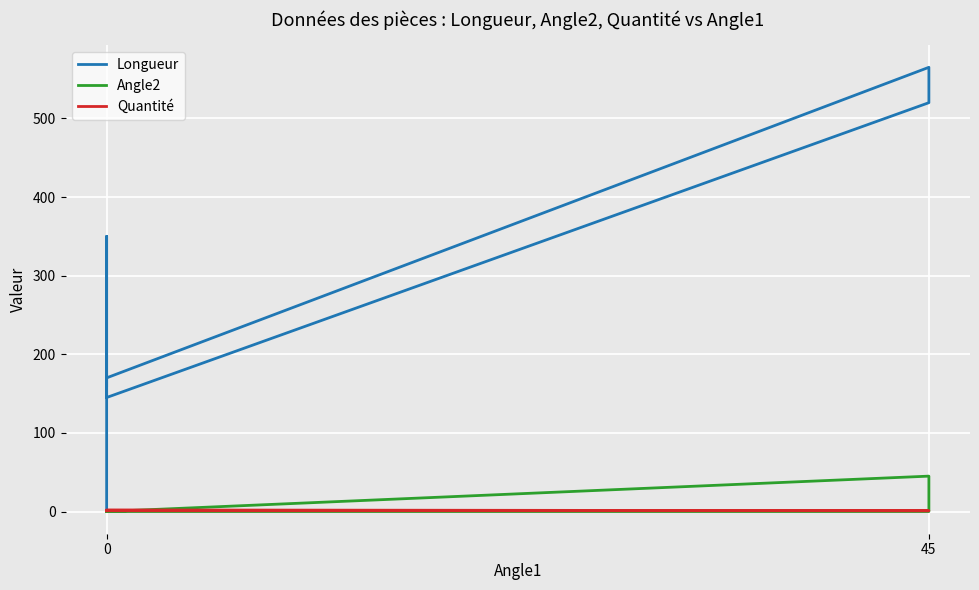

Reading right to left, extract all data points from this chart.

Longueur: 0	0	170	565	520	145	350	160
Angle2: 0	0	0	45	0	0	0	0
Quantité: 1	1	1	1	1	2	1	1